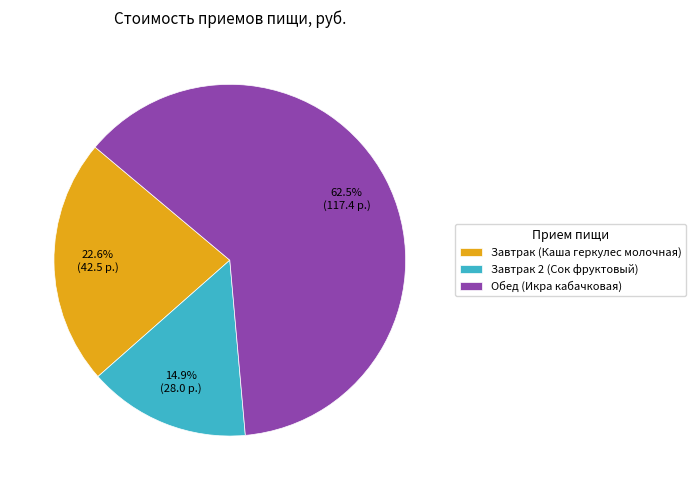

How many segments does this pie chart have?

3